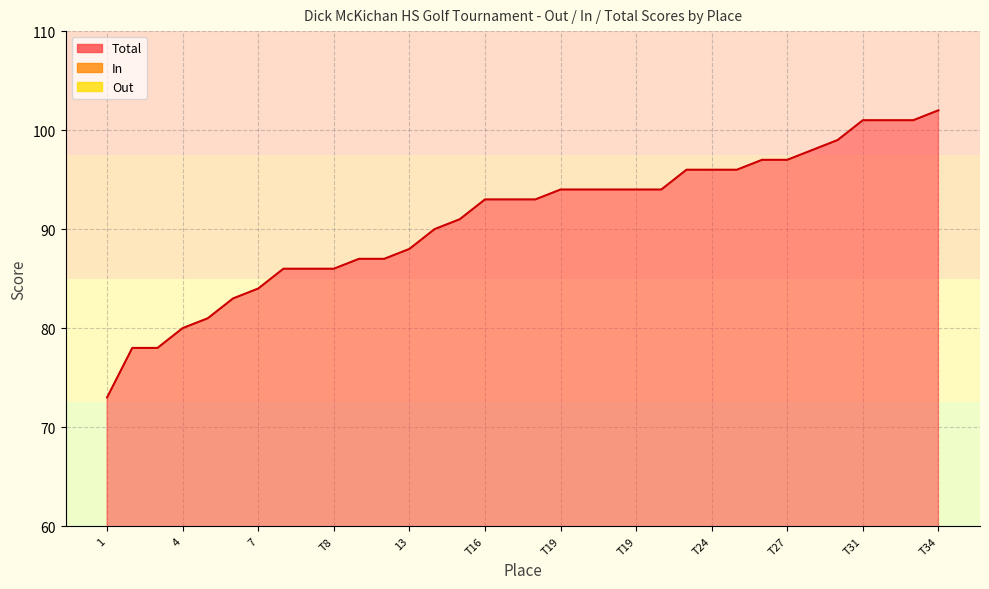

In In, how many points are lower than both neighbors (excluding endpoints)?

9